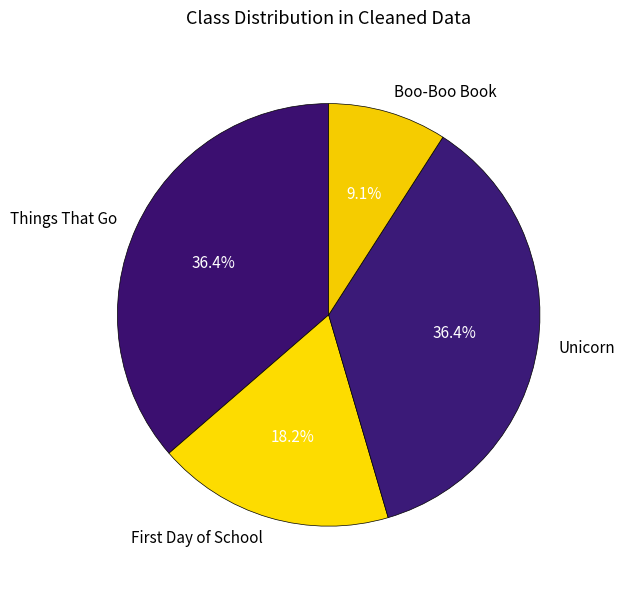

Does any single category account for the majority?

No